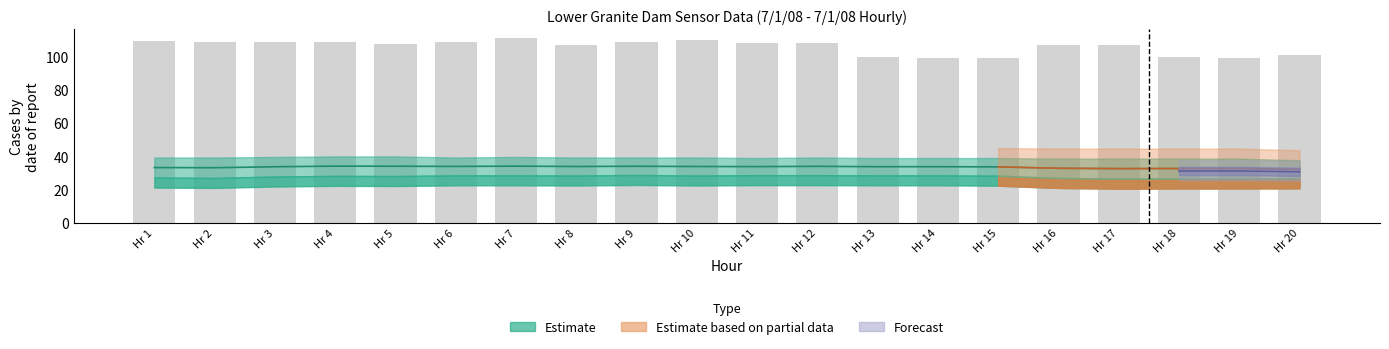

The chart shows a value of 36.0 at Hr 18. True or false?

False